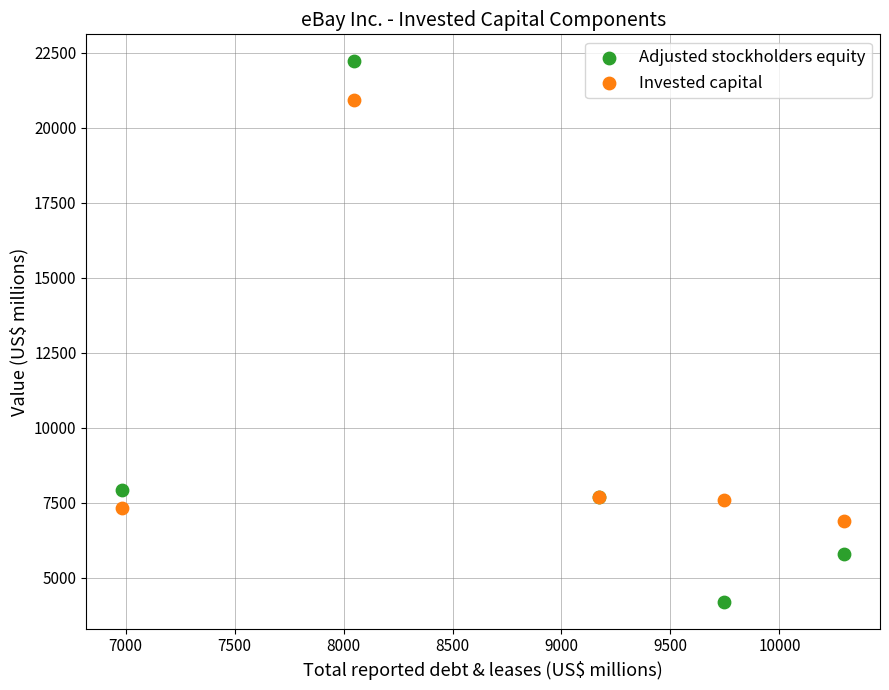

What is the X range (max minus min) for the scatter plot?

3311